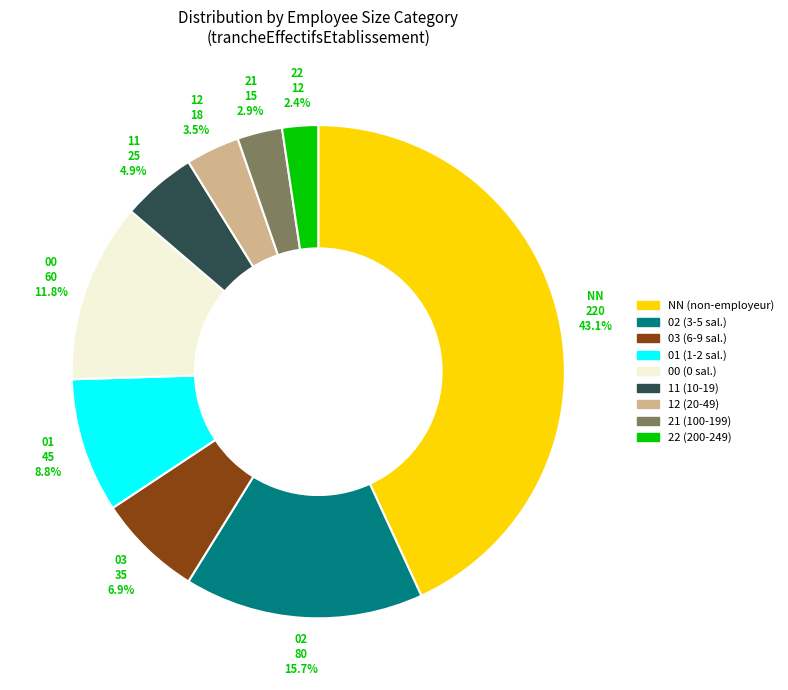

Is there any slice that represents more than half of the pie?

No